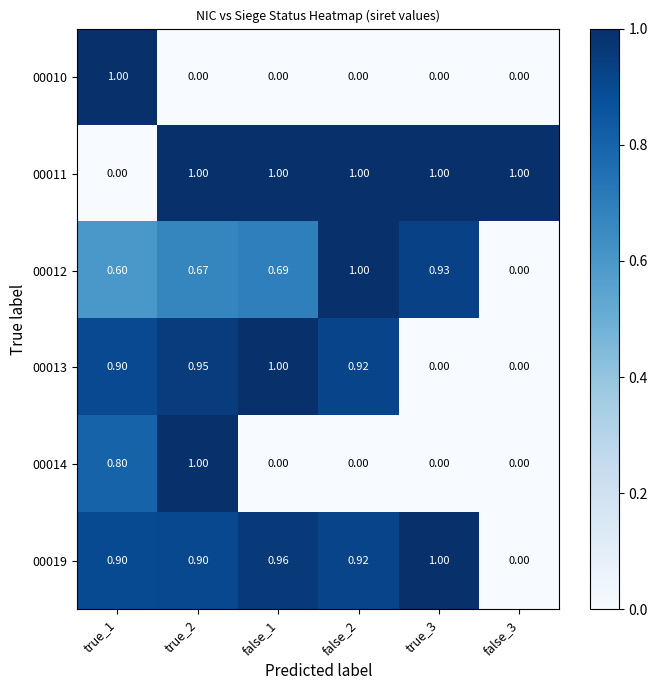

Between false_1 and false_3, which series saw the biggest shift?

00013